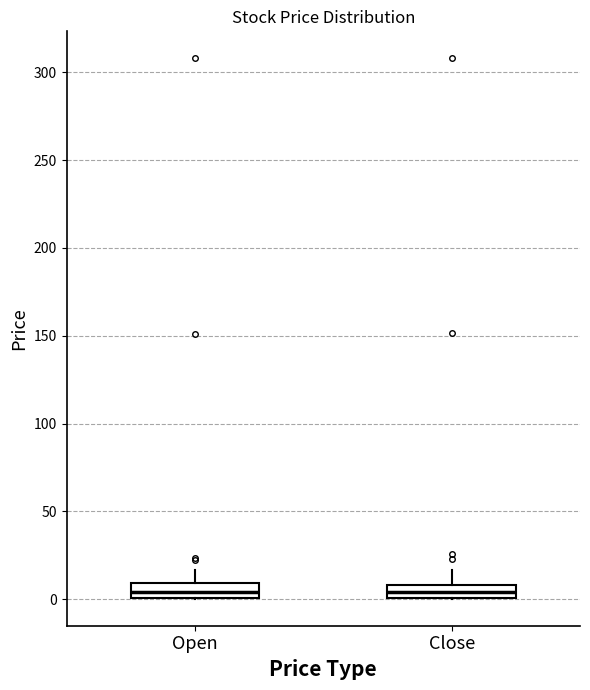

Where does the upper whisker of the box for Close end on the y-axis? The values are not printed on the chart, so give them approximately, as read against the axis.

15